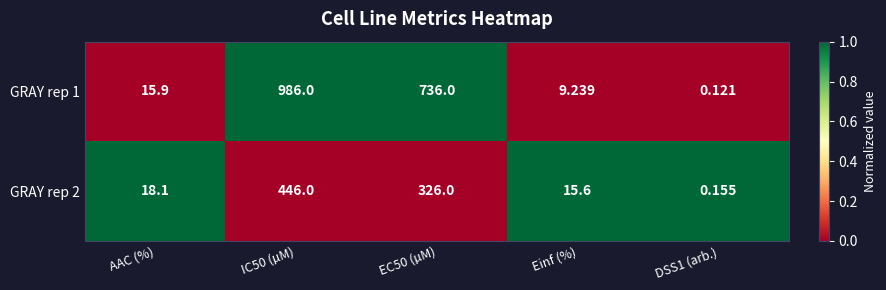

Rank the series by their maximum value, from lowest to highest.

GRAY rep 2, GRAY rep 1